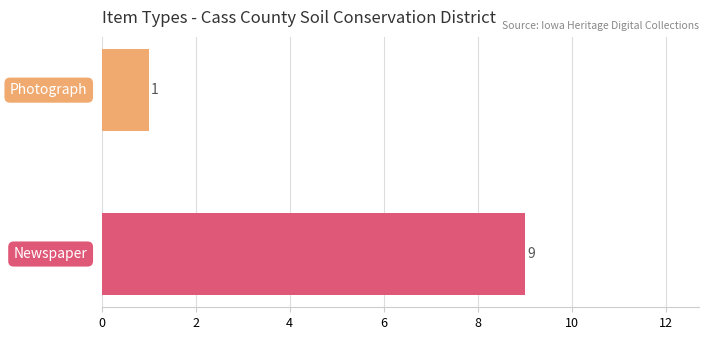

What is the greatest value displayed?

9